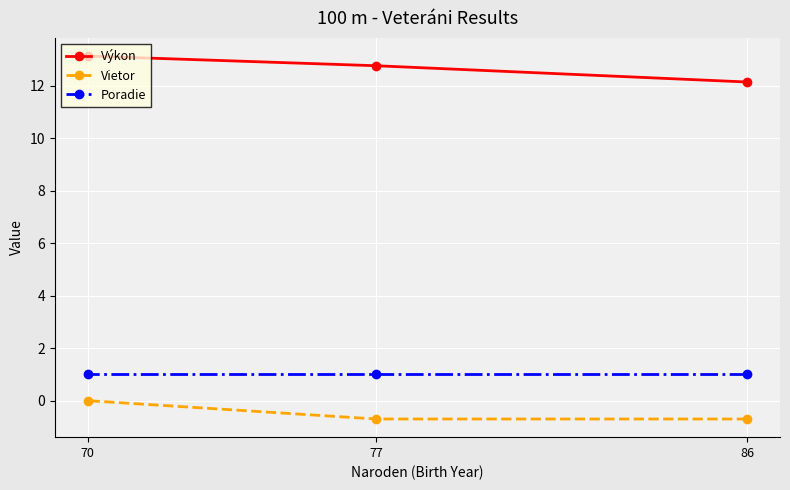

Reading left to right, transcribe all the data shown in this chart.

Výkon: 70=13.1	77=12.8	86=12.2
Vietor: 70=0.0	77=-0.7	86=-0.7
Poradie: 70=1.0	77=1.0	86=1.0